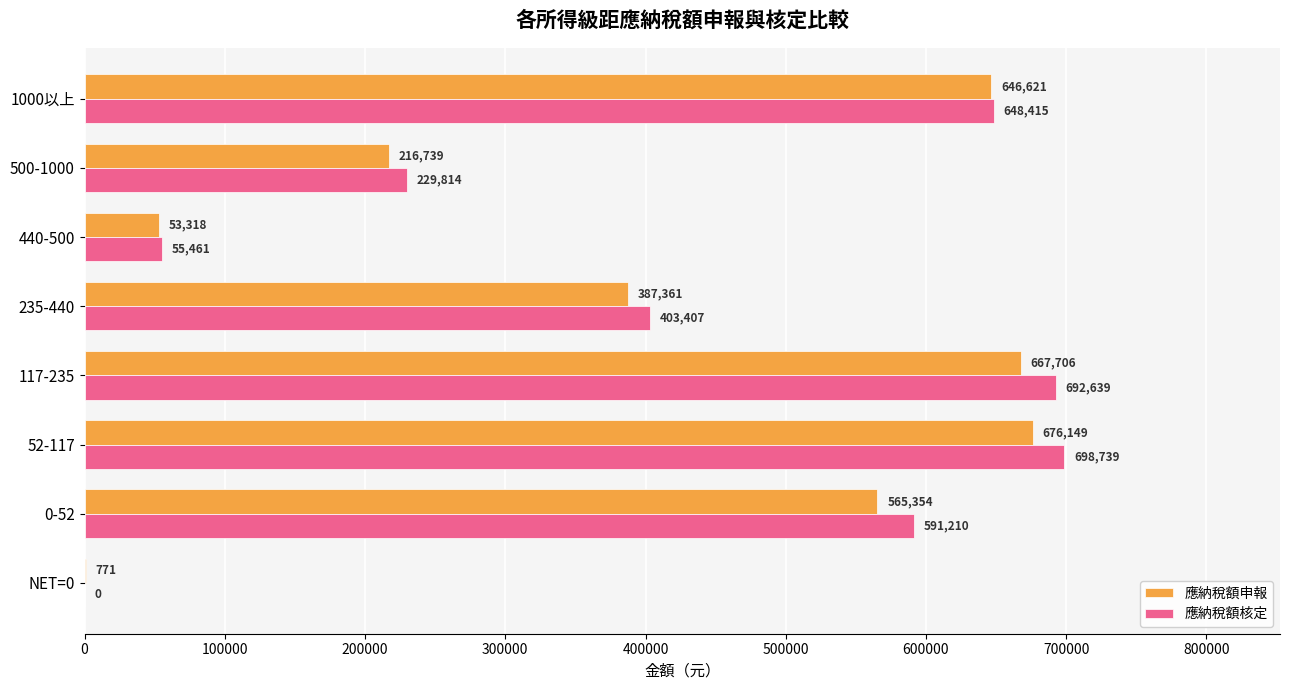

How many distinct data groups are displayed?

2